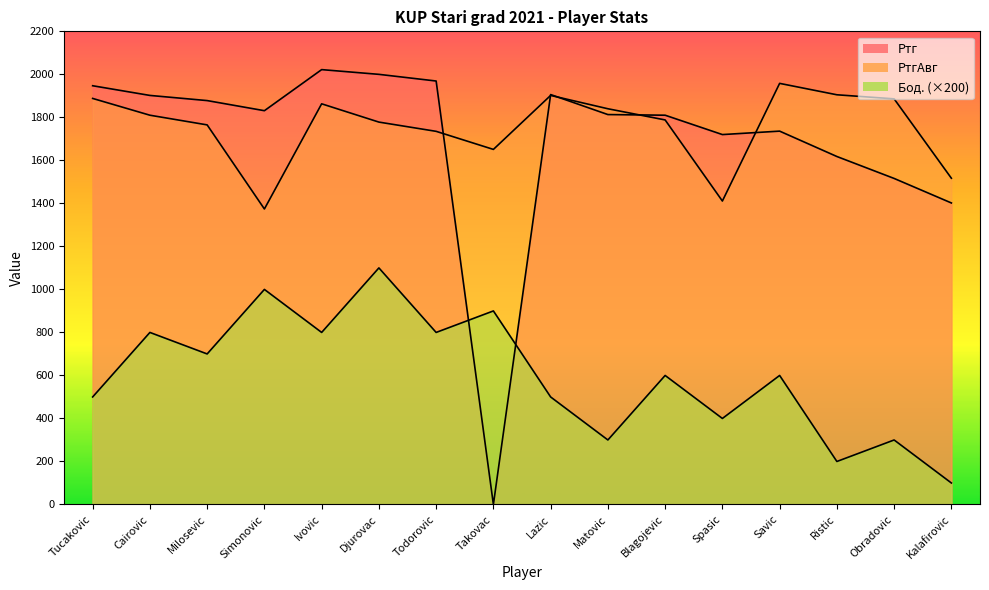

After their last crossing, which series has the higher values: Бод. or Ртг?

Ртг